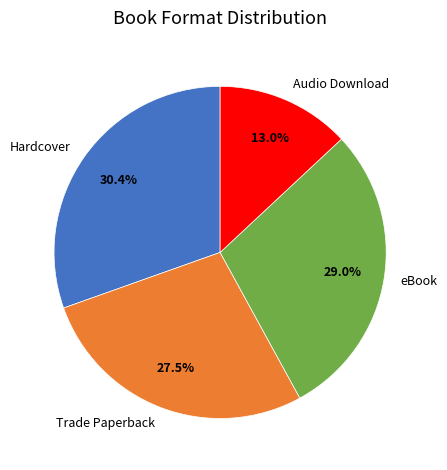

Which slice is the smallest?

Audio Download